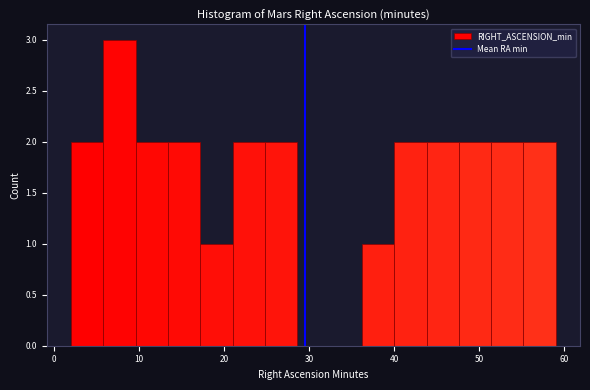

Around what value on the x-axis is the tallest bar? Give the approximate position of its centre, as read against the axis.

8